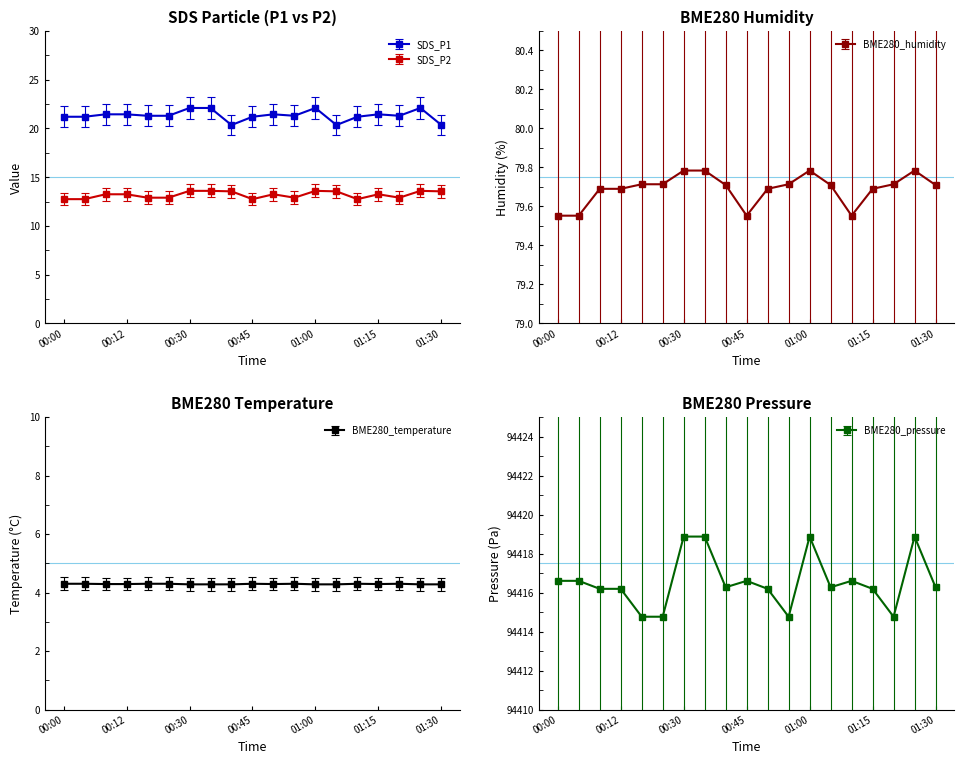

What are all the series names shown in the legend?

SDS_P1, SDS_P2, BME280_temperature, BME280_humidity, BME280_pressure